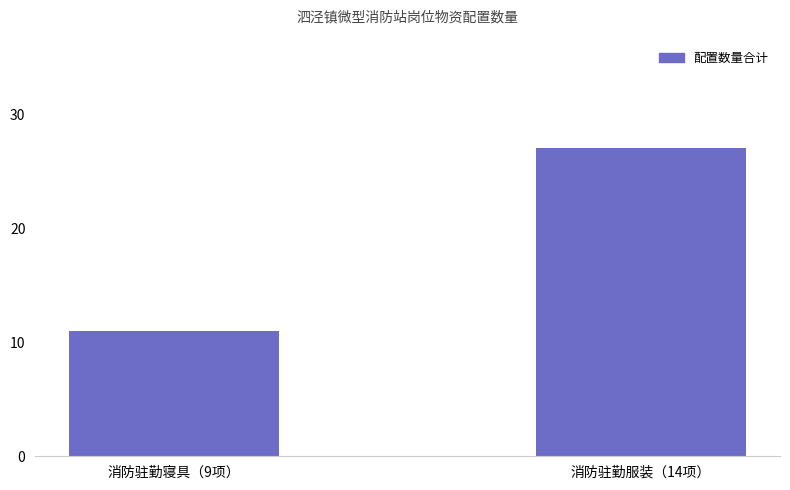

What is the ratio of the value at 消防驻勤服装（14项） to the value at 消防驻勤寝具（9项）?

2.5